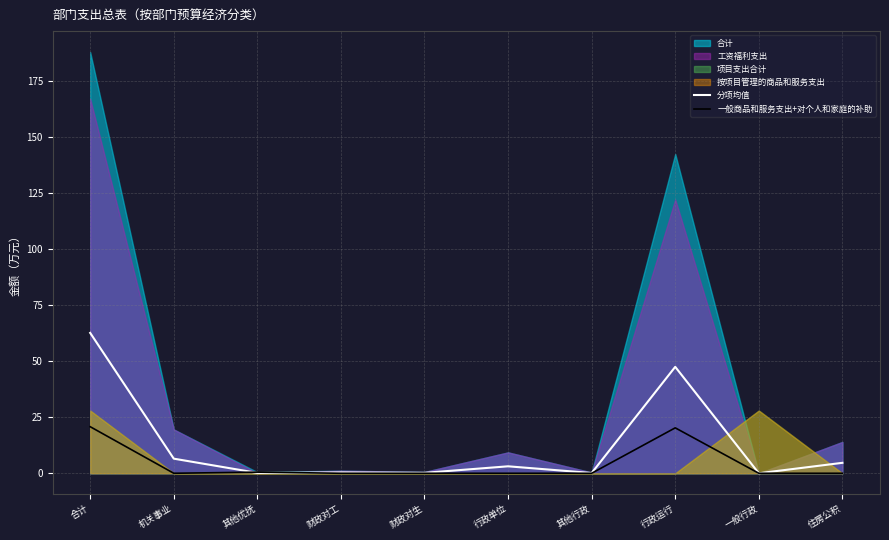

What is the highest value of the 一般商品和服务支出+对个人和家庭的补助 series?

20.8